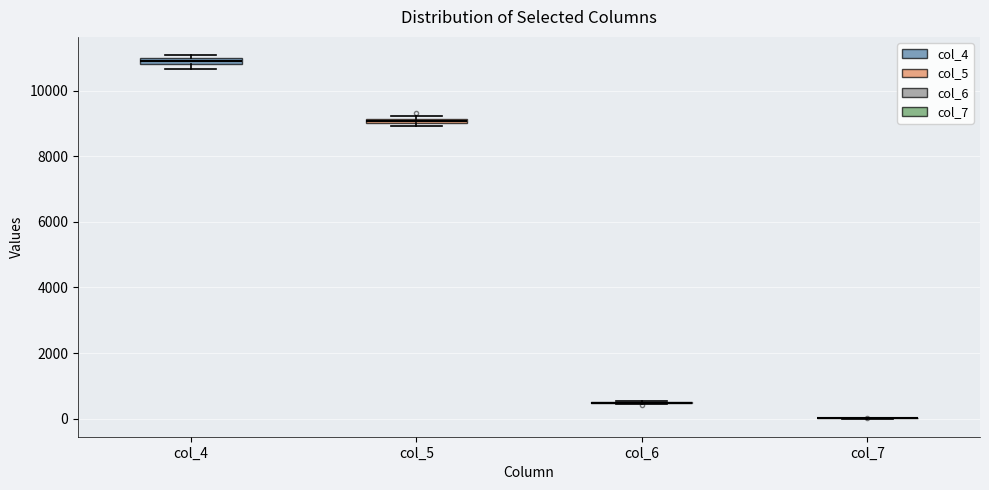

Where is the lower edge of the box for col_5 on the y-axis? The values are not printed on the chart, so give them approximately, as read against the axis.

9000